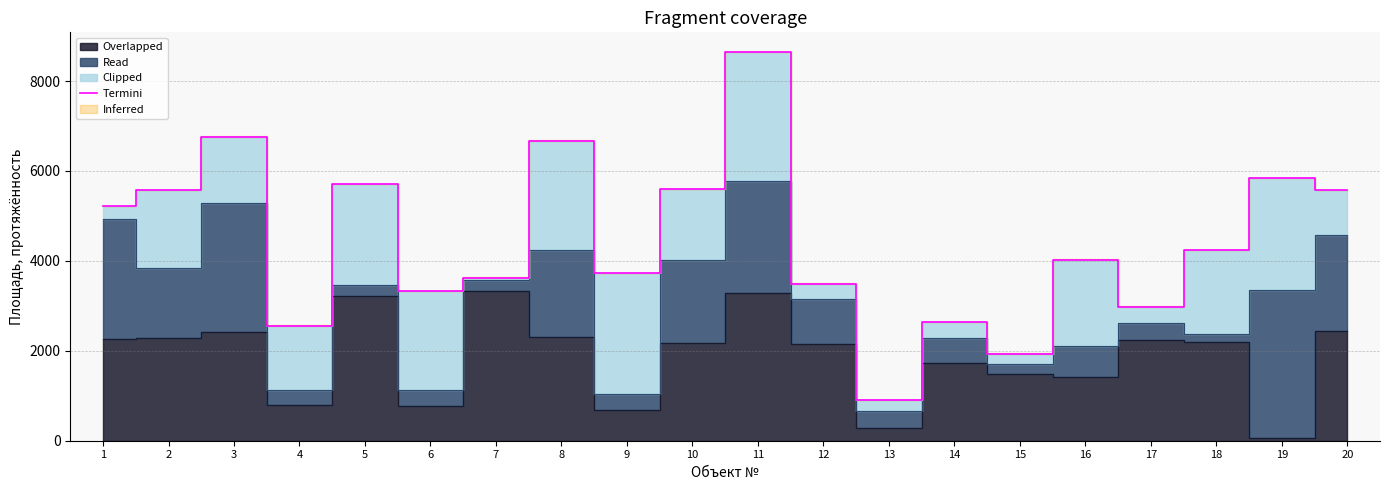

The chart shows a value of 903 at 13. True or false?

True